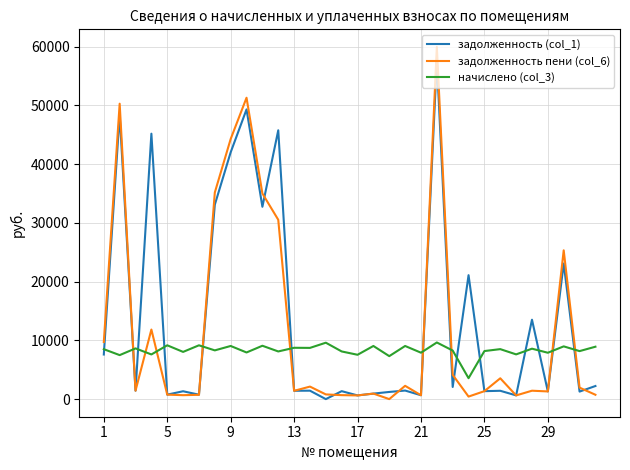

List the series in order of their overall mean, lowest first.

начислено (col_3), задолженность пени (col_6), задолженность (col_1)